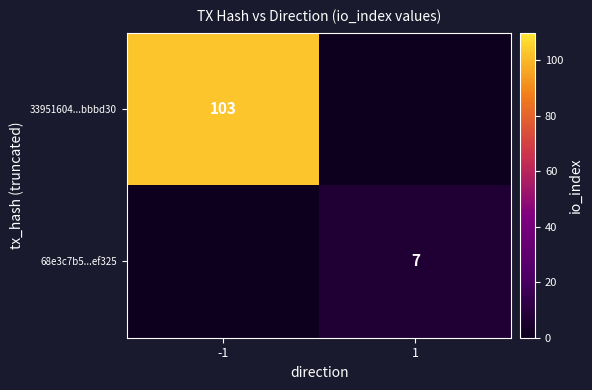

Which has a higher value, 1 or -1?

-1